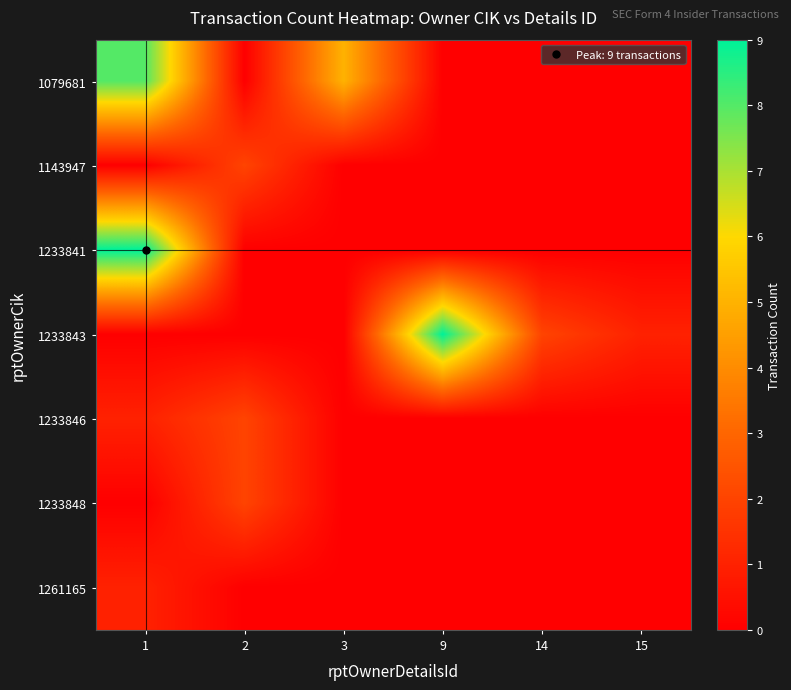

Which label corresponds to the largest value in the chart?

1